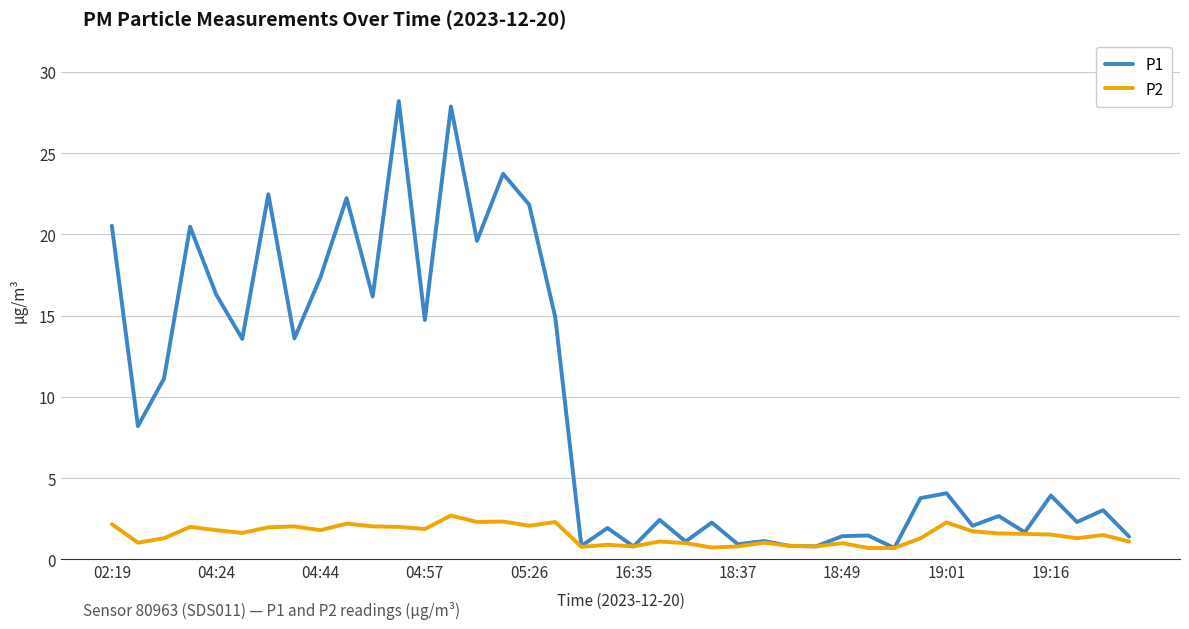

How many series are shown in this chart?

2